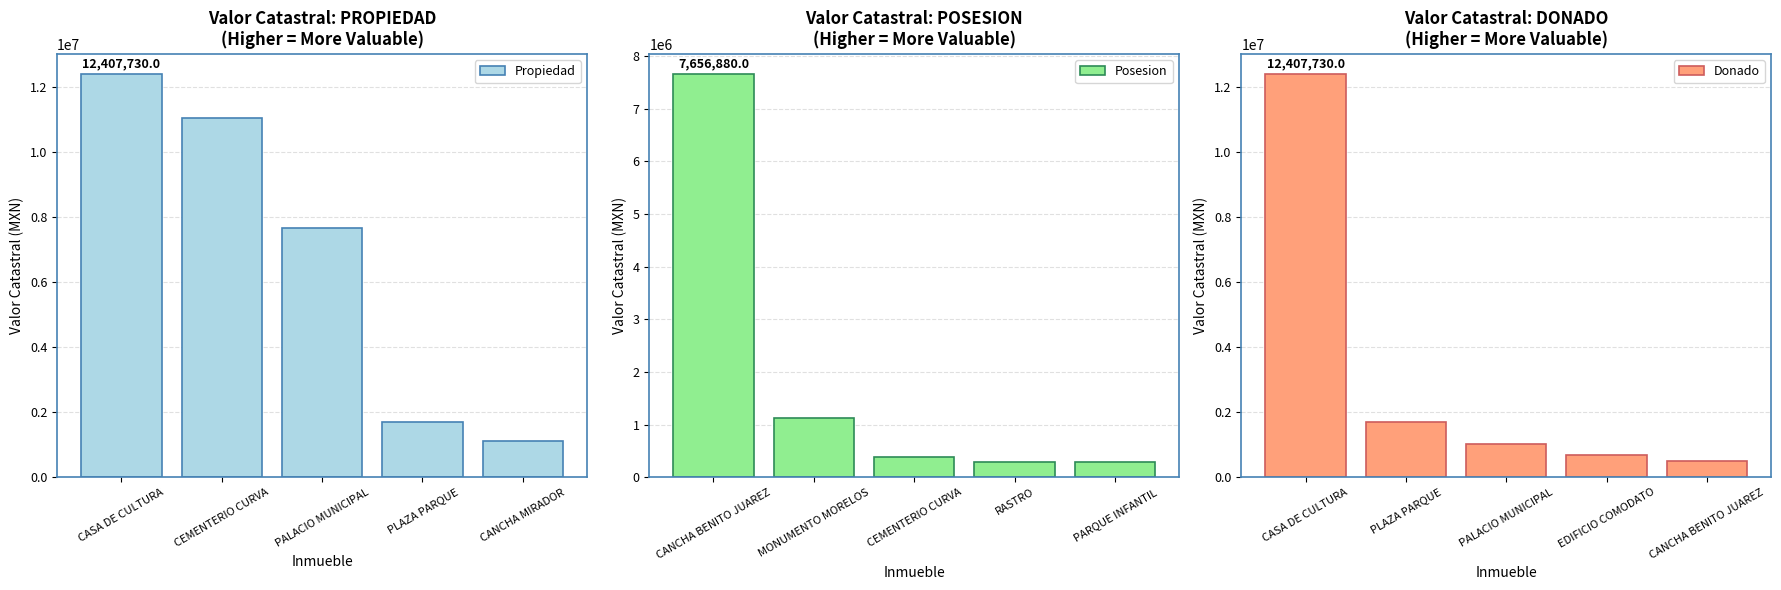

What are all the series names shown in the legend?

Propiedad, Posesion, Donado